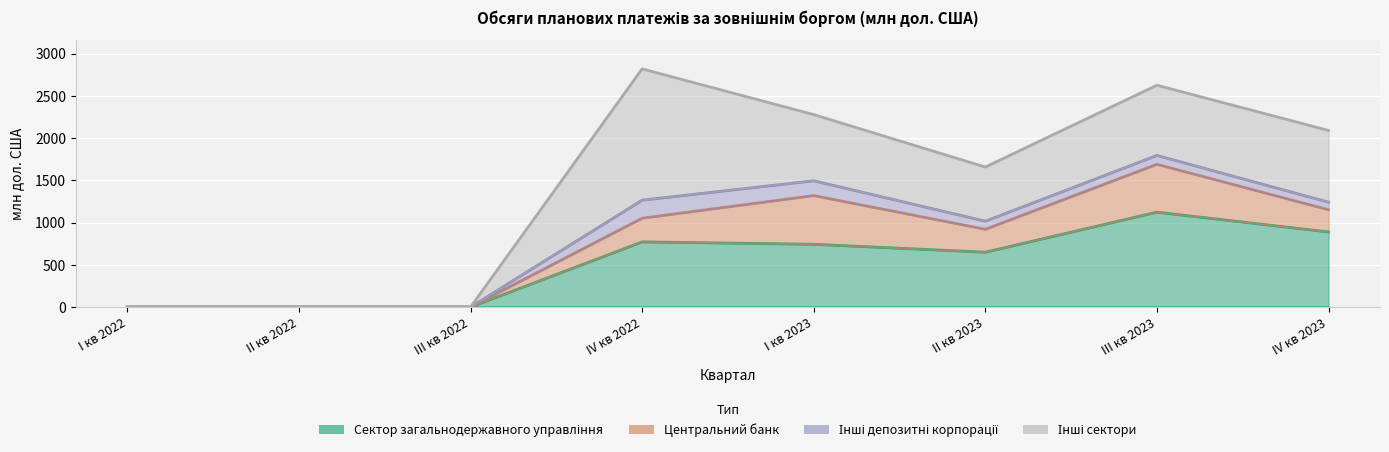

At which label does Інші сектори first exceed 784?

IV кв 2022